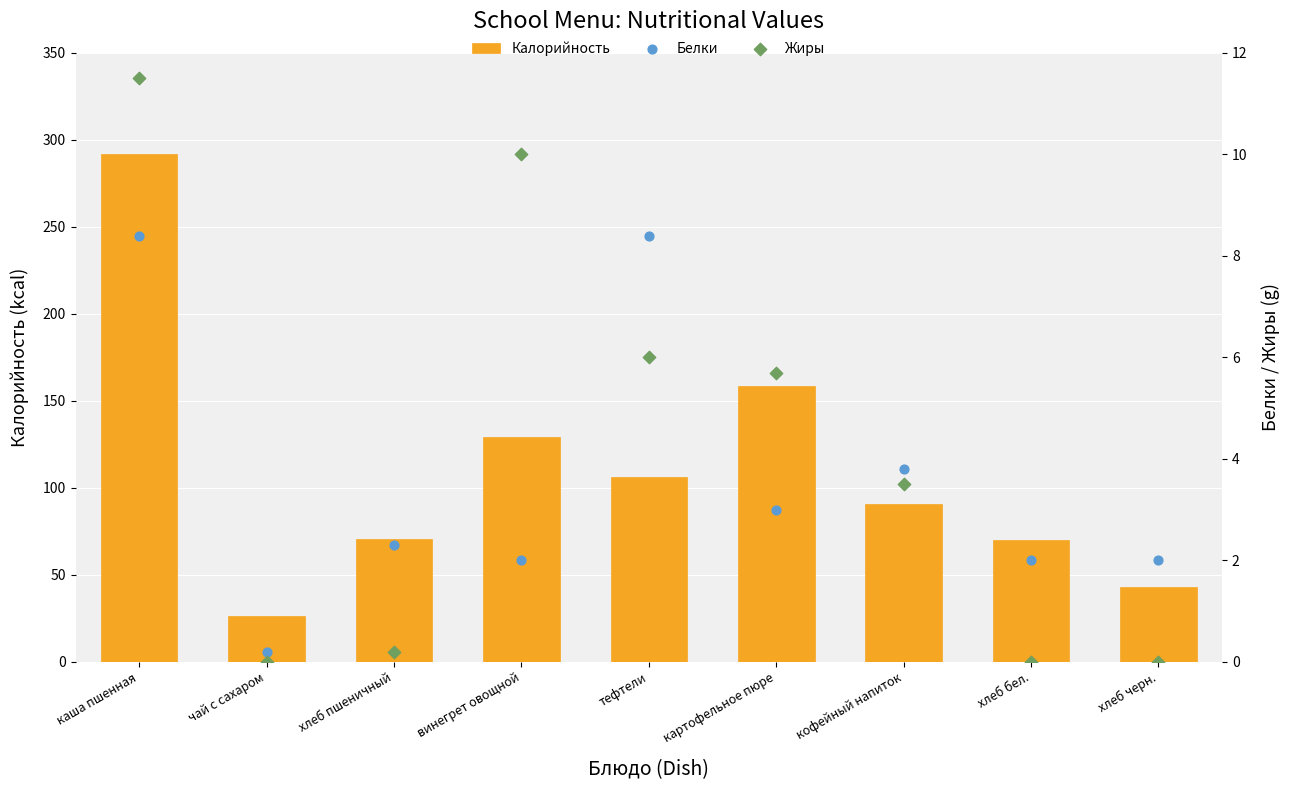

What is the total value across all series at тефтели?

120.5